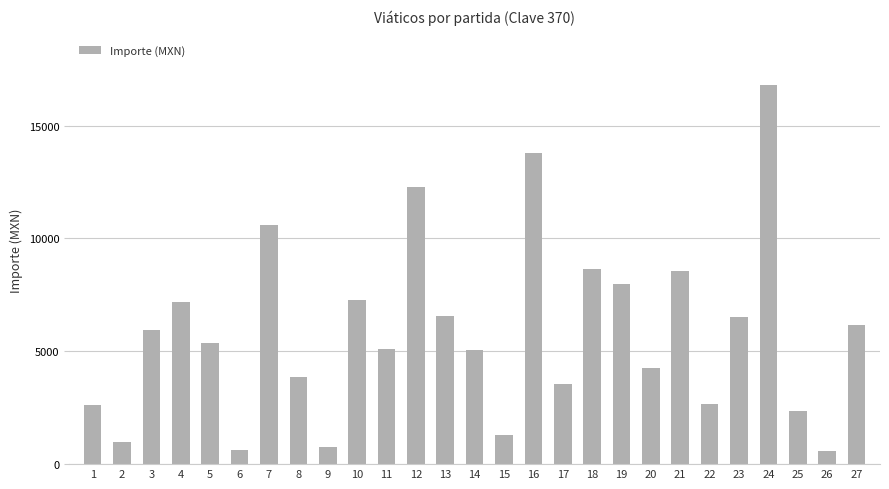

Is it true that the value at 14 is 5044.0?

True